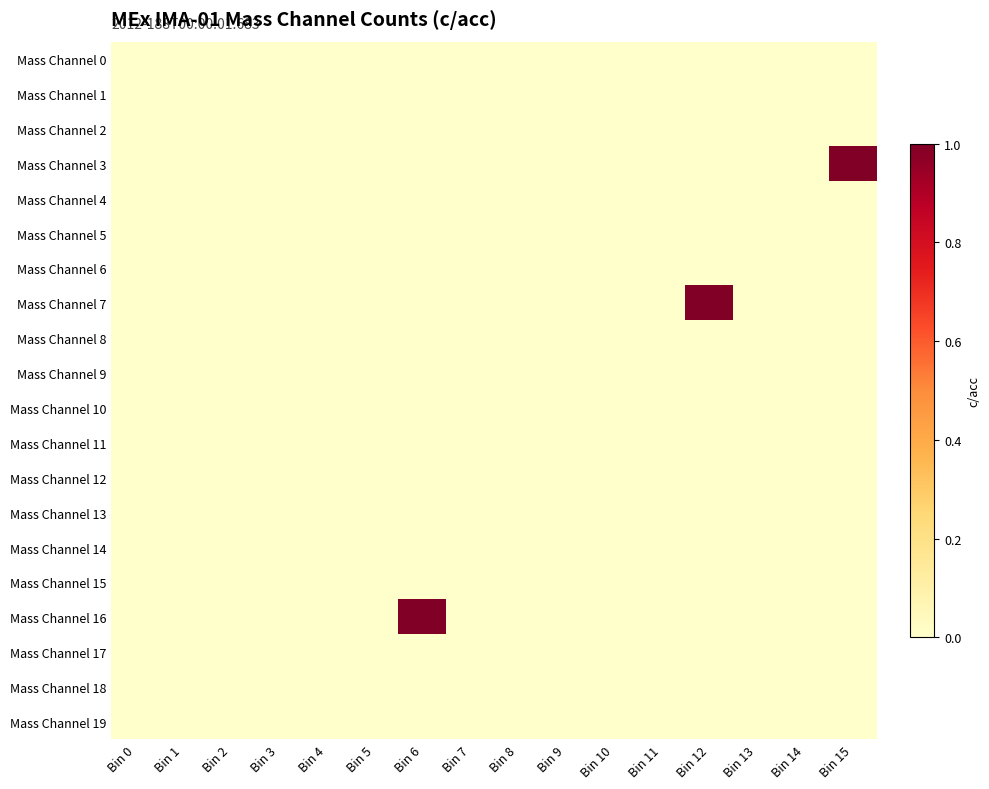

Reading left to right, what are all the values shown in this chart?

Mass Channel 0: Bin 0=0	Bin 1=0	Bin 2=0	Bin 3=0	Bin 4=0	Bin 5=0	Bin 6=0	Bin 7=0	Bin 8=0	Bin 9=0	Bin 10=0	Bin 11=0	Bin 12=0	Bin 13=0	Bin 14=0	Bin 15=0
Mass Channel 1: Bin 0=0	Bin 1=0	Bin 2=0	Bin 3=0	Bin 4=0	Bin 5=0	Bin 6=0	Bin 7=0	Bin 8=0	Bin 9=0	Bin 10=0	Bin 11=0	Bin 12=0	Bin 13=0	Bin 14=0	Bin 15=0
Mass Channel 2: Bin 0=0	Bin 1=0	Bin 2=0	Bin 3=0	Bin 4=0	Bin 5=0	Bin 6=0	Bin 7=0	Bin 8=0	Bin 9=0	Bin 10=0	Bin 11=0	Bin 12=0	Bin 13=0	Bin 14=0	Bin 15=0
Mass Channel 3: Bin 0=0	Bin 1=0	Bin 2=0	Bin 3=0	Bin 4=0	Bin 5=0	Bin 6=0	Bin 7=0	Bin 8=0	Bin 9=0	Bin 10=0	Bin 11=0	Bin 12=0	Bin 13=0	Bin 14=0	Bin 15=1
Mass Channel 4: Bin 0=0	Bin 1=0	Bin 2=0	Bin 3=0	Bin 4=0	Bin 5=0	Bin 6=0	Bin 7=0	Bin 8=0	Bin 9=0	Bin 10=0	Bin 11=0	Bin 12=0	Bin 13=0	Bin 14=0	Bin 15=0
Mass Channel 5: Bin 0=0	Bin 1=0	Bin 2=0	Bin 3=0	Bin 4=0	Bin 5=0	Bin 6=0	Bin 7=0	Bin 8=0	Bin 9=0	Bin 10=0	Bin 11=0	Bin 12=0	Bin 13=0	Bin 14=0	Bin 15=0
Mass Channel 6: Bin 0=0	Bin 1=0	Bin 2=0	Bin 3=0	Bin 4=0	Bin 5=0	Bin 6=0	Bin 7=0	Bin 8=0	Bin 9=0	Bin 10=0	Bin 11=0	Bin 12=0	Bin 13=0	Bin 14=0	Bin 15=0
Mass Channel 7: Bin 0=0	Bin 1=0	Bin 2=0	Bin 3=0	Bin 4=0	Bin 5=0	Bin 6=0	Bin 7=0	Bin 8=0	Bin 9=0	Bin 10=0	Bin 11=0	Bin 12=1	Bin 13=0	Bin 14=0	Bin 15=0
Mass Channel 8: Bin 0=0	Bin 1=0	Bin 2=0	Bin 3=0	Bin 4=0	Bin 5=0	Bin 6=0	Bin 7=0	Bin 8=0	Bin 9=0	Bin 10=0	Bin 11=0	Bin 12=0	Bin 13=0	Bin 14=0	Bin 15=0
Mass Channel 9: Bin 0=0	Bin 1=0	Bin 2=0	Bin 3=0	Bin 4=0	Bin 5=0	Bin 6=0	Bin 7=0	Bin 8=0	Bin 9=0	Bin 10=0	Bin 11=0	Bin 12=0	Bin 13=0	Bin 14=0	Bin 15=0
Mass Channel 10: Bin 0=0	Bin 1=0	Bin 2=0	Bin 3=0	Bin 4=0	Bin 5=0	Bin 6=0	Bin 7=0	Bin 8=0	Bin 9=0	Bin 10=0	Bin 11=0	Bin 12=0	Bin 13=0	Bin 14=0	Bin 15=0
Mass Channel 11: Bin 0=0	Bin 1=0	Bin 2=0	Bin 3=0	Bin 4=0	Bin 5=0	Bin 6=0	Bin 7=0	Bin 8=0	Bin 9=0	Bin 10=0	Bin 11=0	Bin 12=0	Bin 13=0	Bin 14=0	Bin 15=0
Mass Channel 12: Bin 0=0	Bin 1=0	Bin 2=0	Bin 3=0	Bin 4=0	Bin 5=0	Bin 6=0	Bin 7=0	Bin 8=0	Bin 9=0	Bin 10=0	Bin 11=0	Bin 12=0	Bin 13=0	Bin 14=0	Bin 15=0
Mass Channel 13: Bin 0=0	Bin 1=0	Bin 2=0	Bin 3=0	Bin 4=0	Bin 5=0	Bin 6=0	Bin 7=0	Bin 8=0	Bin 9=0	Bin 10=0	Bin 11=0	Bin 12=0	Bin 13=0	Bin 14=0	Bin 15=0
Mass Channel 14: Bin 0=0	Bin 1=0	Bin 2=0	Bin 3=0	Bin 4=0	Bin 5=0	Bin 6=0	Bin 7=0	Bin 8=0	Bin 9=0	Bin 10=0	Bin 11=0	Bin 12=0	Bin 13=0	Bin 14=0	Bin 15=0
Mass Channel 15: Bin 0=0	Bin 1=0	Bin 2=0	Bin 3=0	Bin 4=0	Bin 5=0	Bin 6=0	Bin 7=0	Bin 8=0	Bin 9=0	Bin 10=0	Bin 11=0	Bin 12=0	Bin 13=0	Bin 14=0	Bin 15=0
Mass Channel 16: Bin 0=0	Bin 1=0	Bin 2=0	Bin 3=0	Bin 4=0	Bin 5=0	Bin 6=1	Bin 7=0	Bin 8=0	Bin 9=0	Bin 10=0	Bin 11=0	Bin 12=0	Bin 13=0	Bin 14=0	Bin 15=0
Mass Channel 17: Bin 0=0	Bin 1=0	Bin 2=0	Bin 3=0	Bin 4=0	Bin 5=0	Bin 6=0	Bin 7=0	Bin 8=0	Bin 9=0	Bin 10=0	Bin 11=0	Bin 12=0	Bin 13=0	Bin 14=0	Bin 15=0
Mass Channel 18: Bin 0=0	Bin 1=0	Bin 2=0	Bin 3=0	Bin 4=0	Bin 5=0	Bin 6=0	Bin 7=0	Bin 8=0	Bin 9=0	Bin 10=0	Bin 11=0	Bin 12=0	Bin 13=0	Bin 14=0	Bin 15=0
Mass Channel 19: Bin 0=0	Bin 1=0	Bin 2=0	Bin 3=0	Bin 4=0	Bin 5=0	Bin 6=0	Bin 7=0	Bin 8=0	Bin 9=0	Bin 10=0	Bin 11=0	Bin 12=0	Bin 13=0	Bin 14=0	Bin 15=0